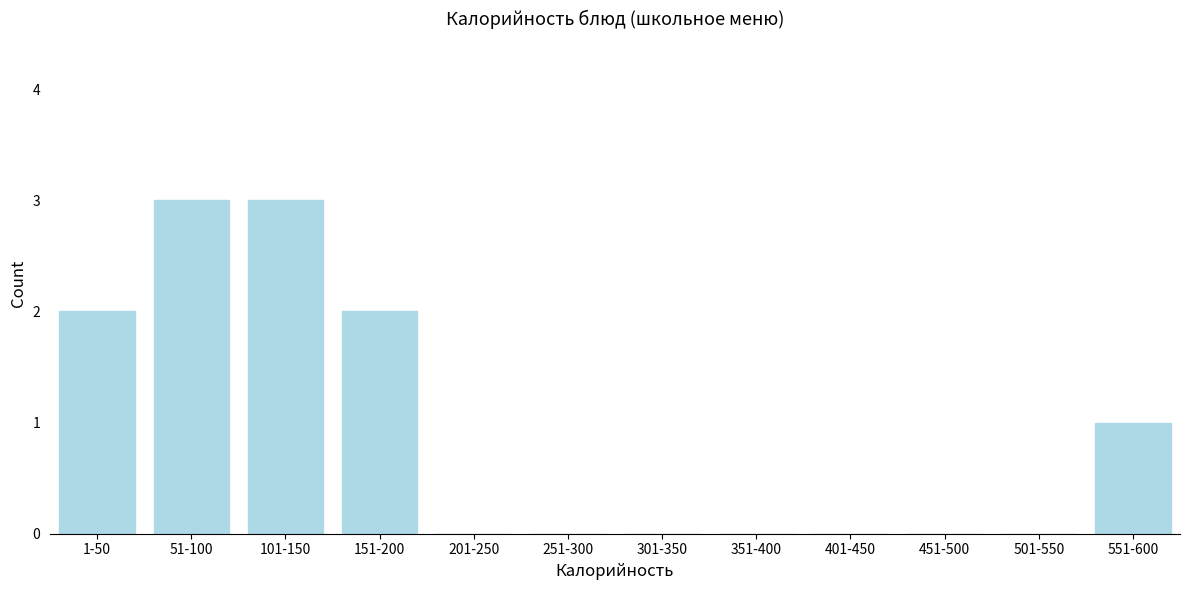

Reading right to left, extract all data points from this chart.

551-600=1	501-550=0	451-500=0	401-450=0	351-400=0	301-350=0	251-300=0	201-250=0	151-200=2	101-150=3	51-100=3	1-50=2